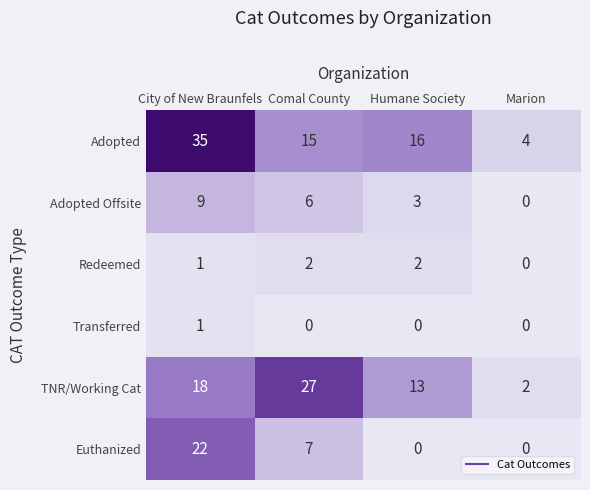

At how many categories does at least one series exceed 17?

2